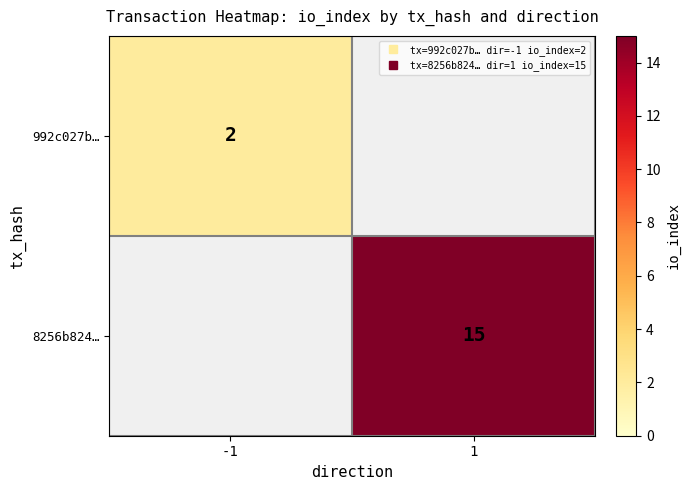

Between -1 and 1, which is larger?

1